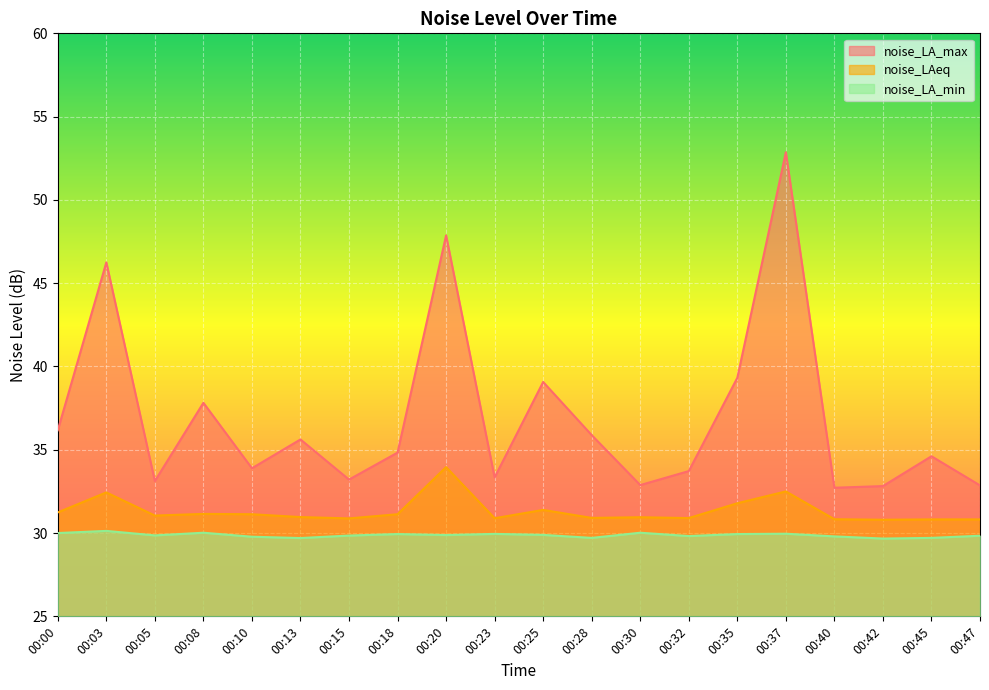

What is the value of the noise_LA_max point at the 3rd from the left?

33.1